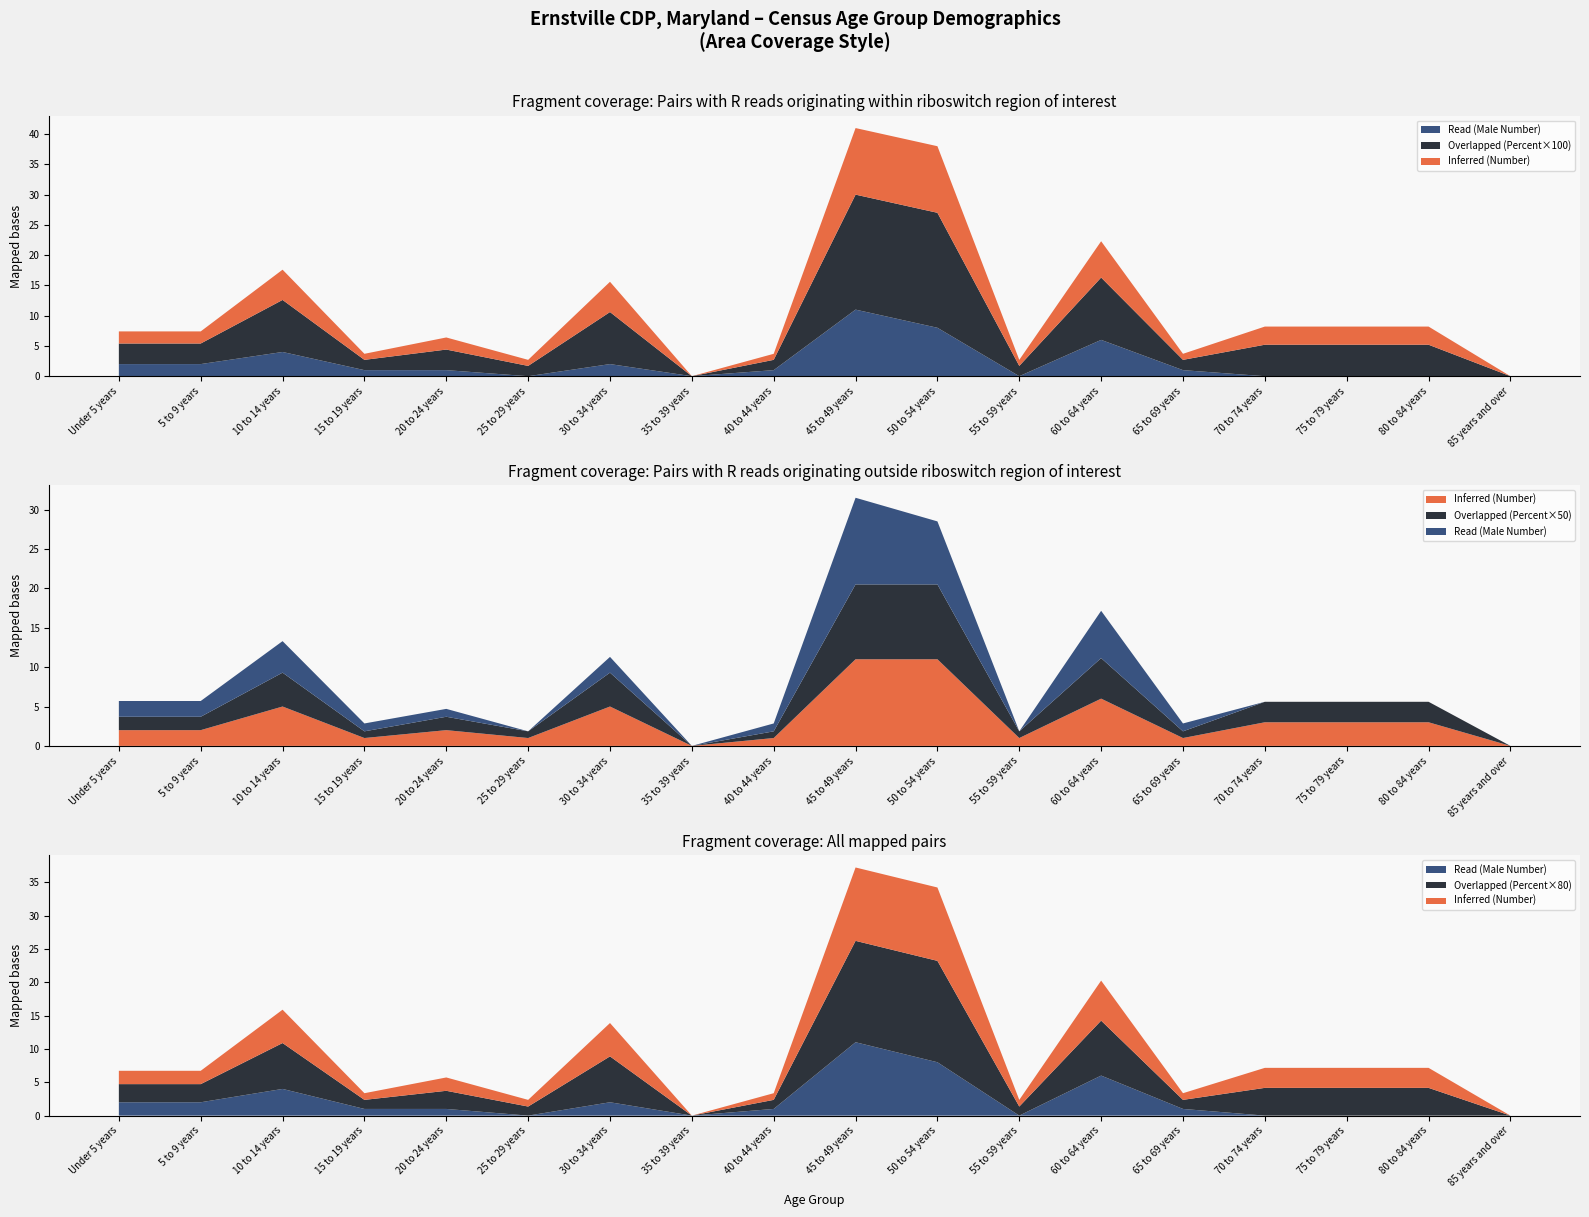

Reading right to left, transcribe all the data shown in this chart.

Inferred (Number): 85 years and over=0.0	80 to 84 years=3.0	75 to 79 years=3.0	70 to 74 years=3.0	65 to 69 years=1.0	60 to 64 years=6.0	55 to 59 years=1.0	50 to 54 years=11.0	45 to 49 years=11.0	40 to 44 years=1.0	35 to 39 years=0.0	30 to 34 years=5.0	25 to 29 years=1.0	20 to 24 years=2.0	15 to 19 years=1.0	10 to 14 years=5.0	5 to 9 years=2.0	Under 5 years=2.0
Overlapped (Percent): 85 years and over=0.0	80 to 84 years=0.1	75 to 79 years=0.1	70 to 74 years=0.1	65 to 69 years=0.0	60 to 64 years=0.1	55 to 59 years=0.0	50 to 54 years=0.2	45 to 49 years=0.2	40 to 44 years=0.0	35 to 39 years=0.0	30 to 34 years=0.1	25 to 29 years=0.0	20 to 24 years=0.0	15 to 19 years=0.0	10 to 14 years=0.1	5 to 9 years=0.0	Under 5 years=0.0
Read (Male Number): 85 years and over=0.0	80 to 84 years=0.0	75 to 79 years=0.0	70 to 74 years=0.0	65 to 69 years=1.0	60 to 64 years=6.0	55 to 59 years=0.0	50 to 54 years=8.0	45 to 49 years=11.0	40 to 44 years=1.0	35 to 39 years=0.0	30 to 34 years=2.0	25 to 29 years=0.0	20 to 24 years=1.0	15 to 19 years=1.0	10 to 14 years=4.0	5 to 9 years=2.0	Under 5 years=2.0